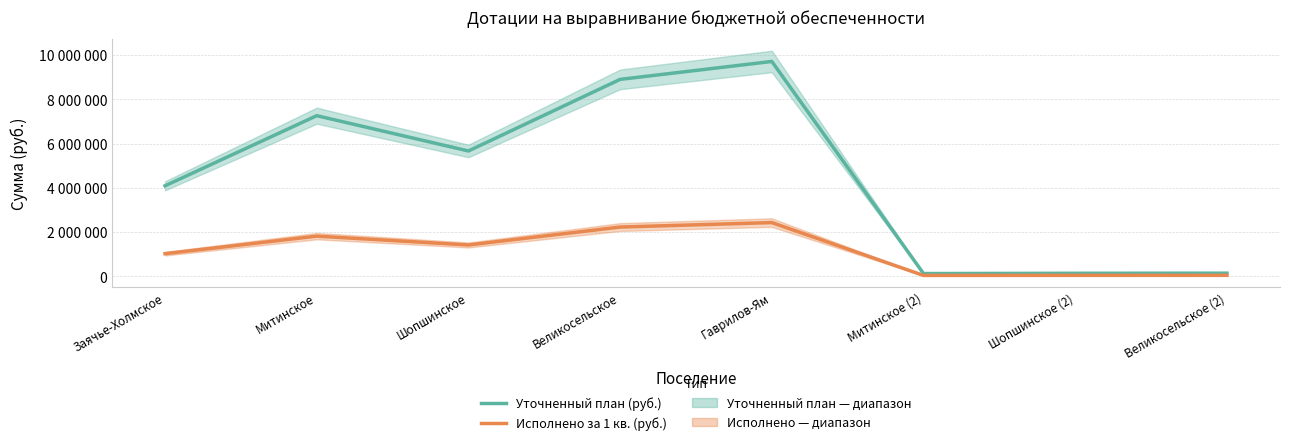

In Исполнено за 1 кв. (руб.), how many points are lower than both neighbors (excluding endpoints)?

2